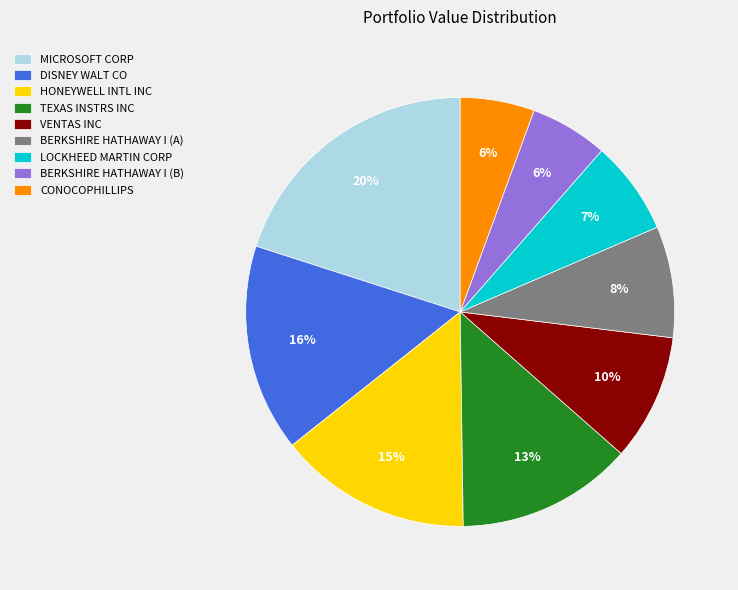

Is there a majority slice in this chart?

No